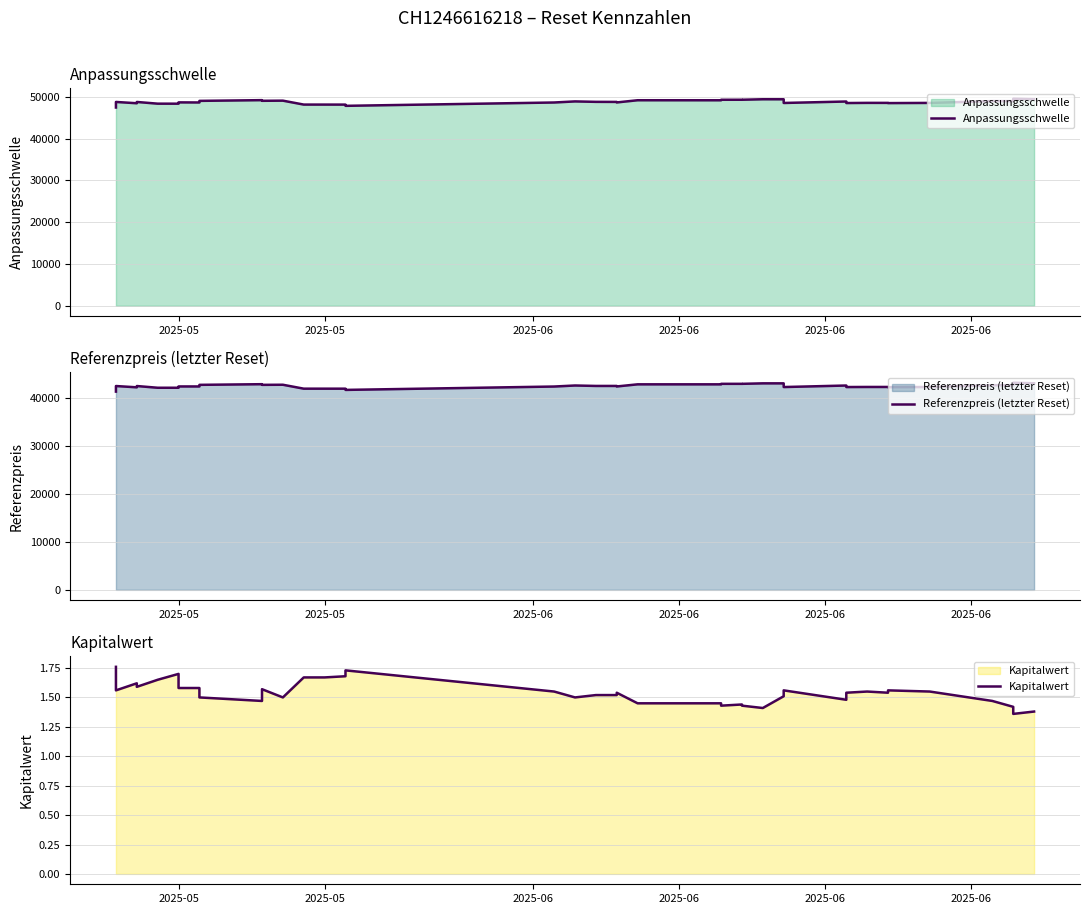

Is it true that Referenzpreis (letzter Reset) equals 21219.6 at 2025-06?

False